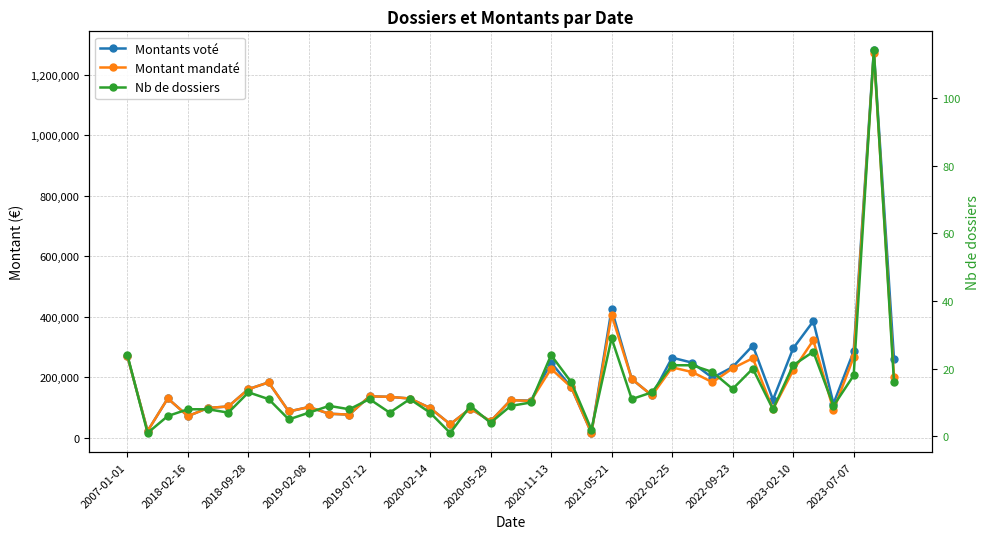

Rank the series by their maximum value, from lowest to highest.

Nb de dossiers, Montant mandaté, Montants voté